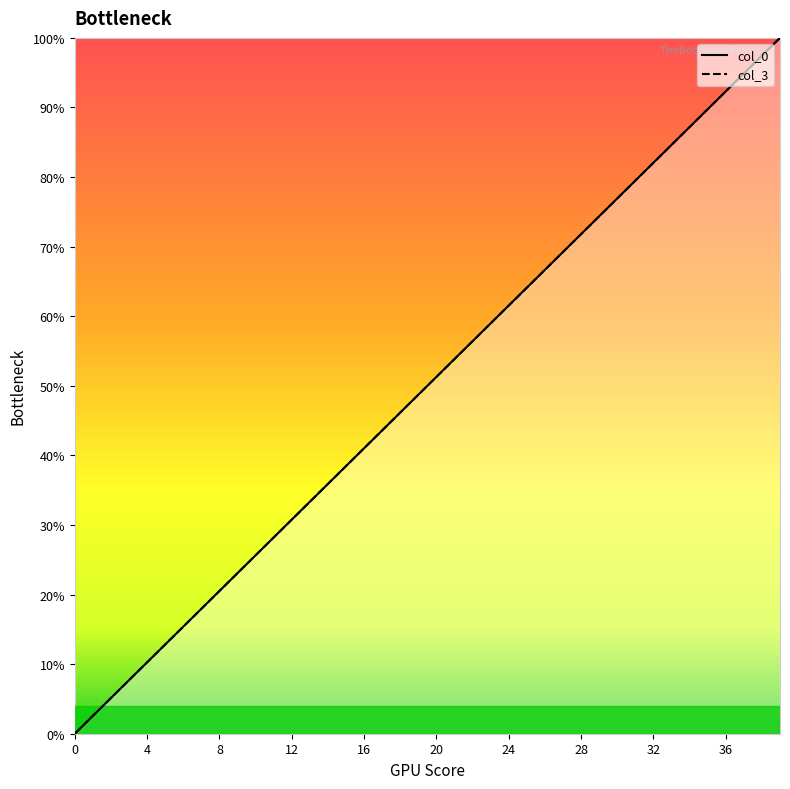

True or false: col_3 has more than 2 points higher than both neighbors.

False